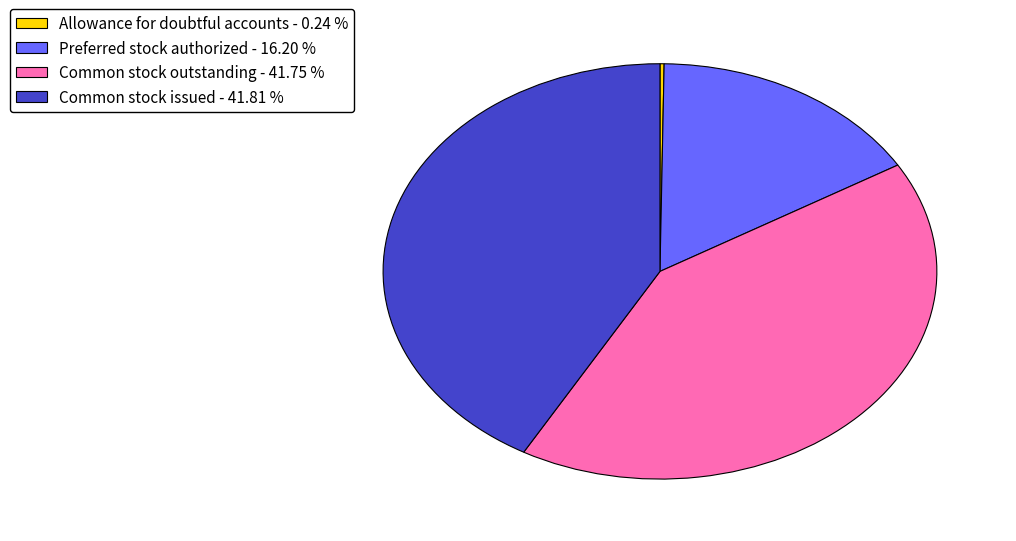

Does Preferred stock authorized - 16.20 % account for over 50% of the chart?

No